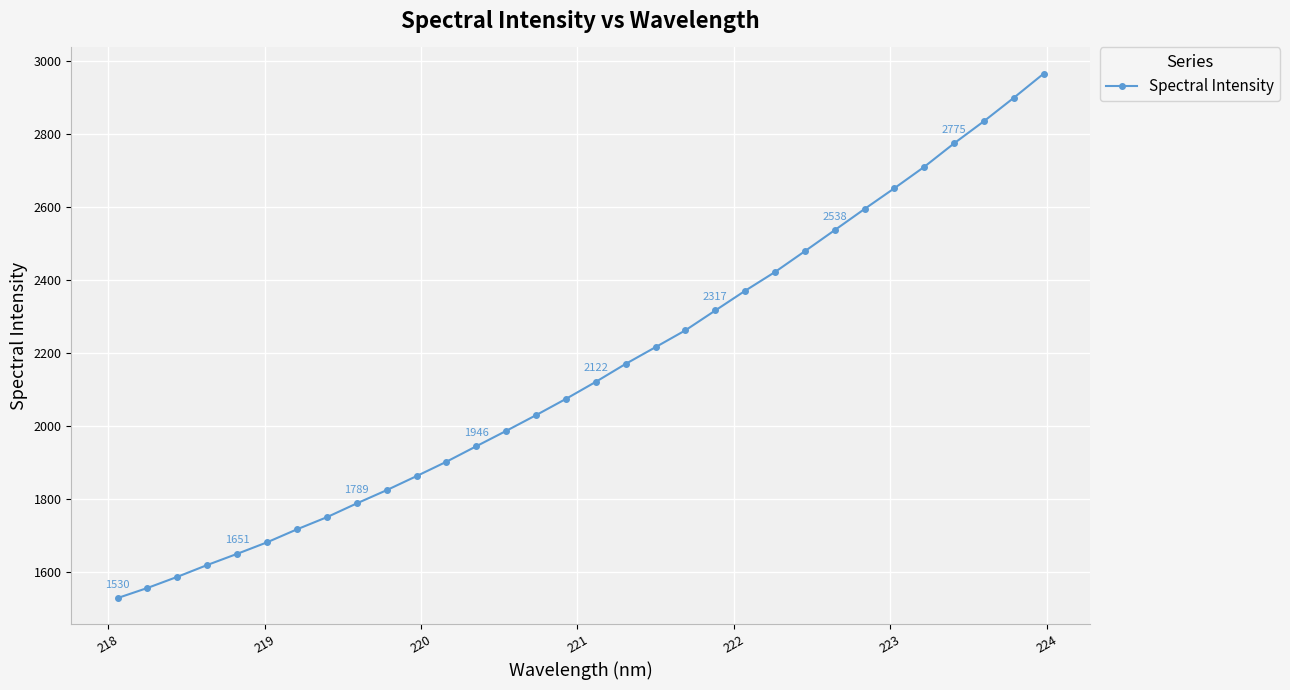

What is the sum of all values?

68859.2